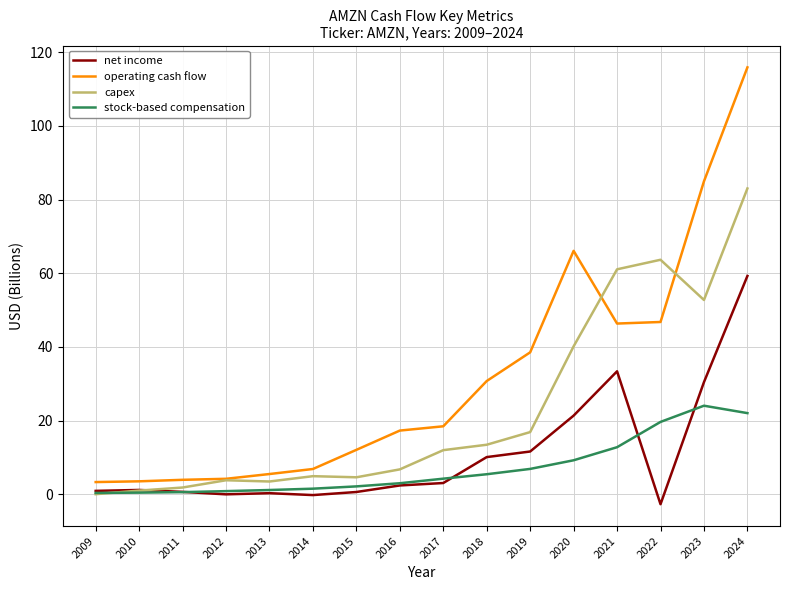

Which series has the largest range (max minus min)?

operating cash flow